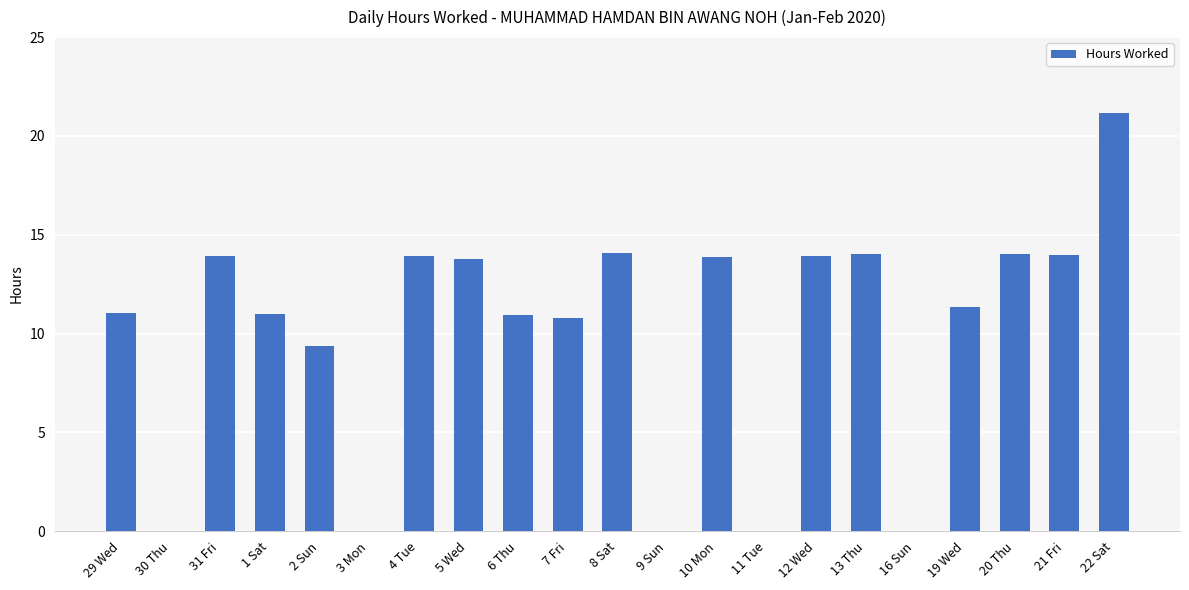

Which has a higher value, 19 Wed or 30 Thu?

19 Wed